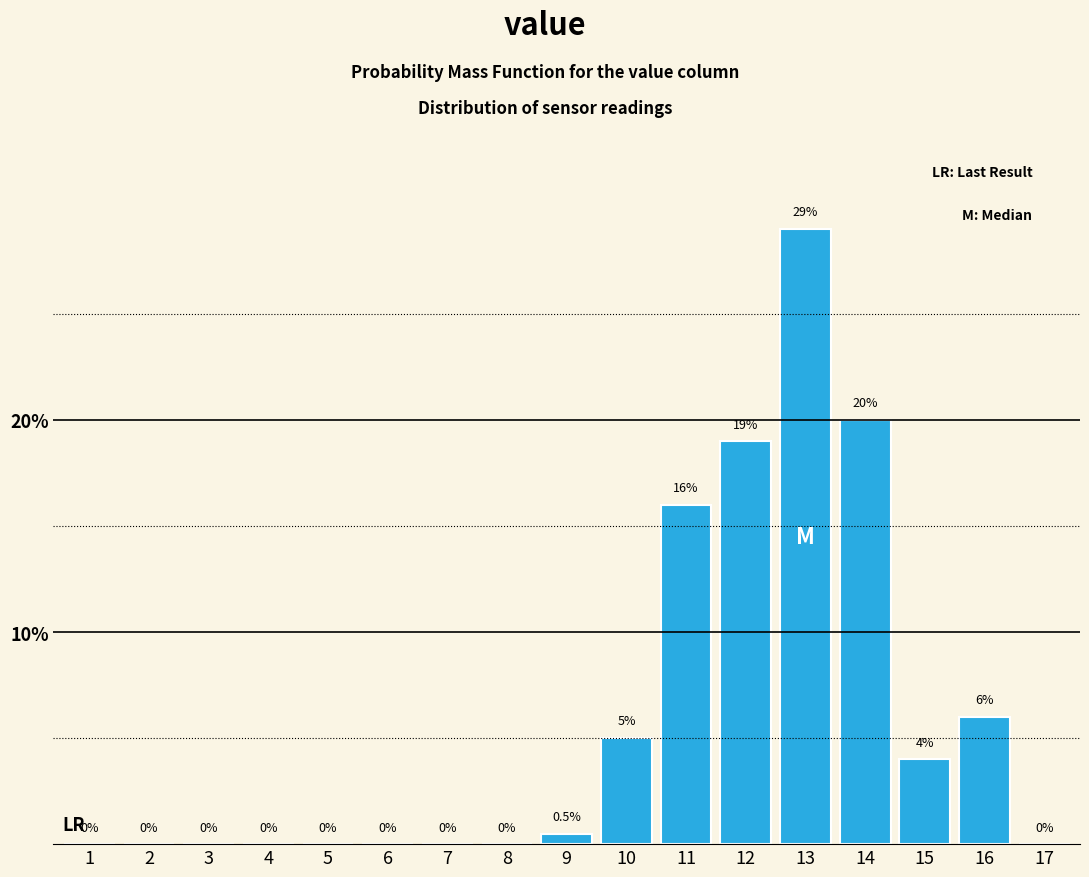

Reading left to right, what are all the values shown in this chart?

1=0.0	2=0.0	3=0.0	4=0.0	5=0.0	6=0.0	7=0.0	8=0.0	9=0.5	10=5.0	11=16.0	12=19.0	13=29.0	14=20.0	15=4.0	16=6.0	17=0.0